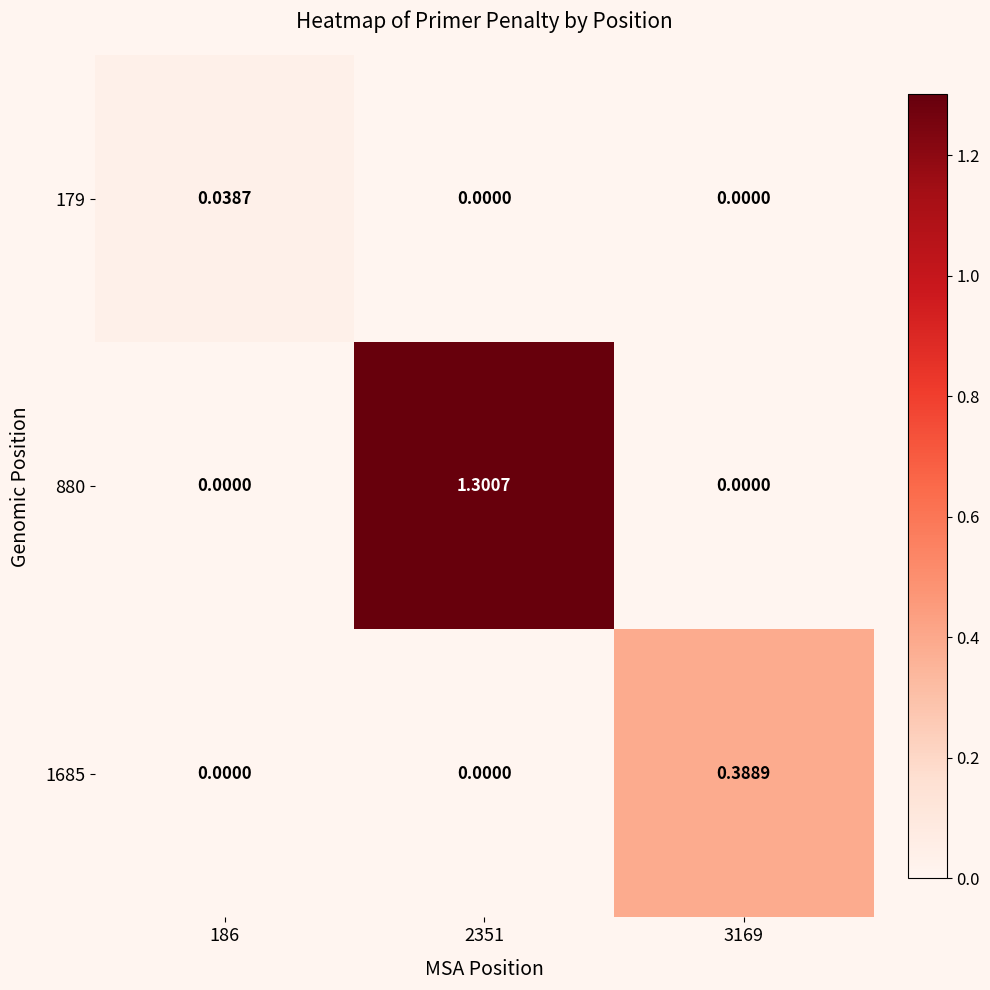

Is the value of 880 at 2351 greater than the value of 1685 at 2351?

Yes